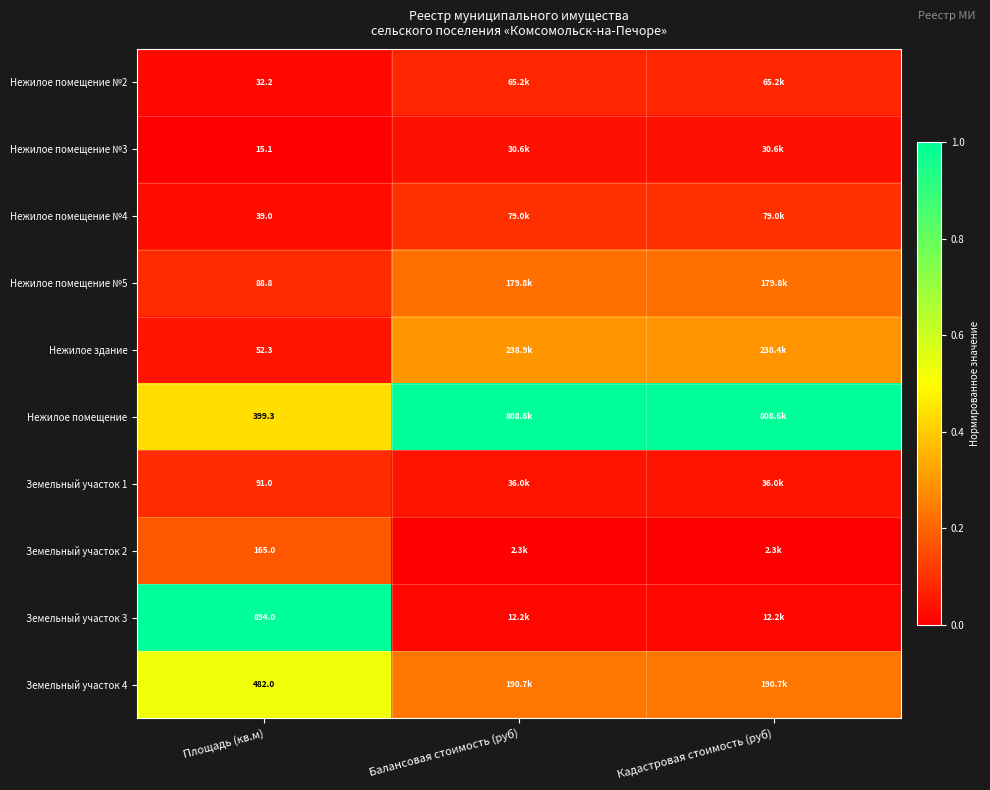

What is the difference between the highest and lowest values at Балансовая стоимость (руб)?

1.0